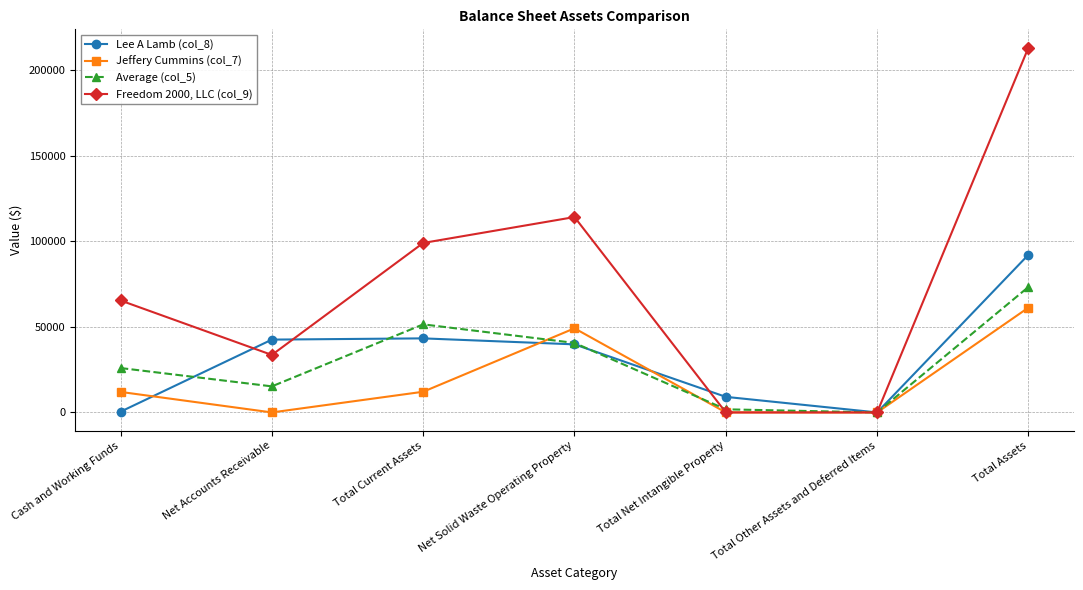

What is the difference between the maximum and minimum values in the Lee A Lamb (col_8) series?

92237.0